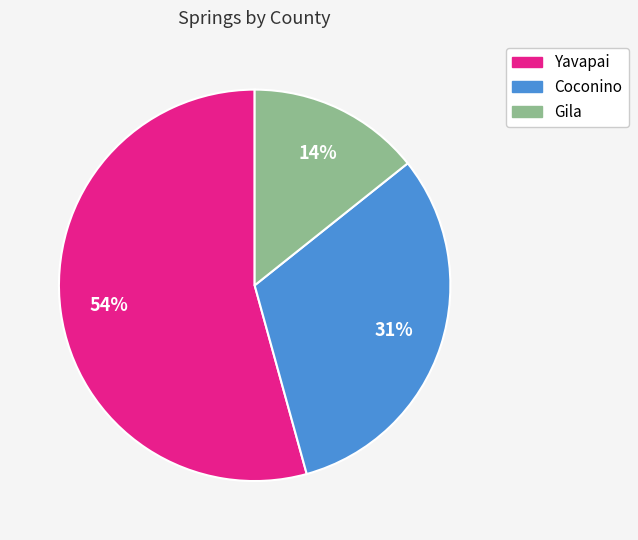

Is there a majority slice in this chart?

Yes